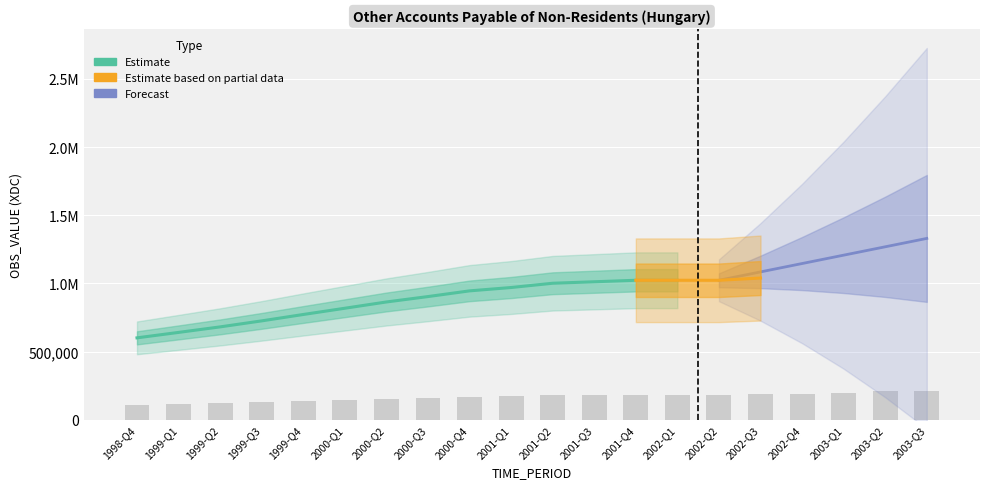

Is it true that the value at 2000-Q1 is 147262.9?

True